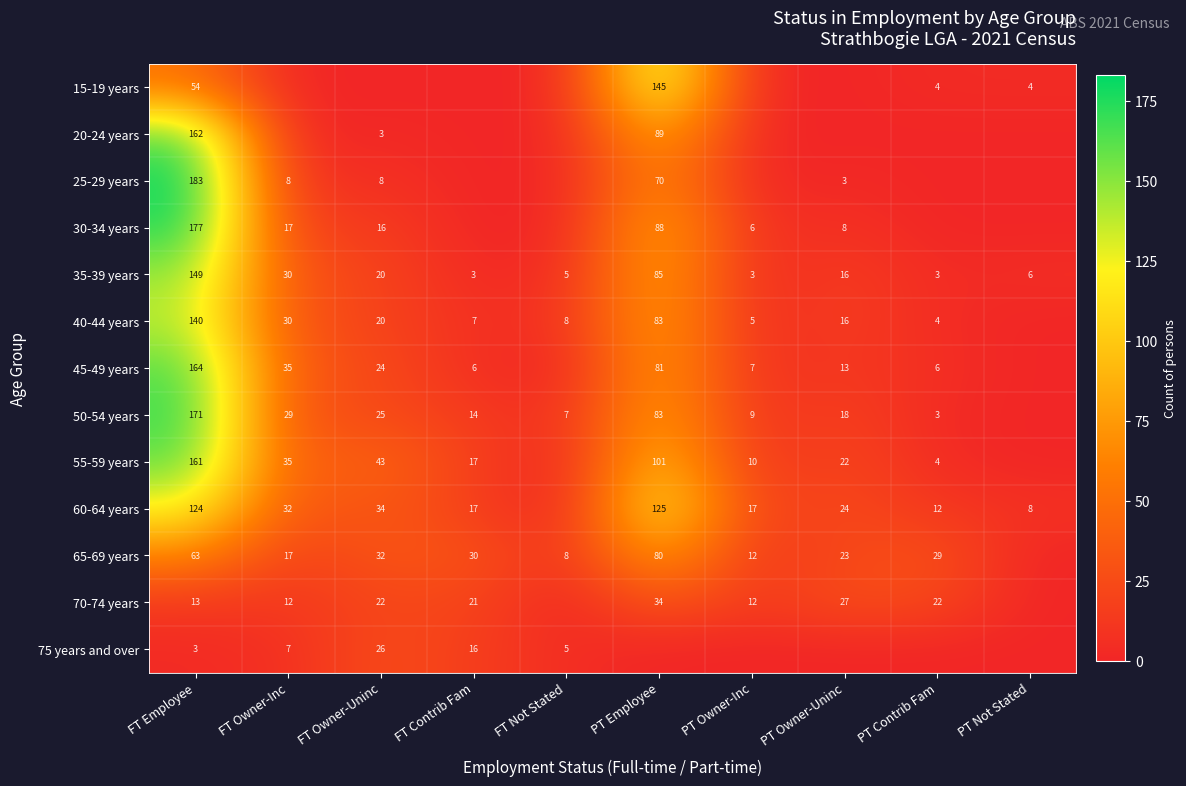

How many data points does each series have?

10